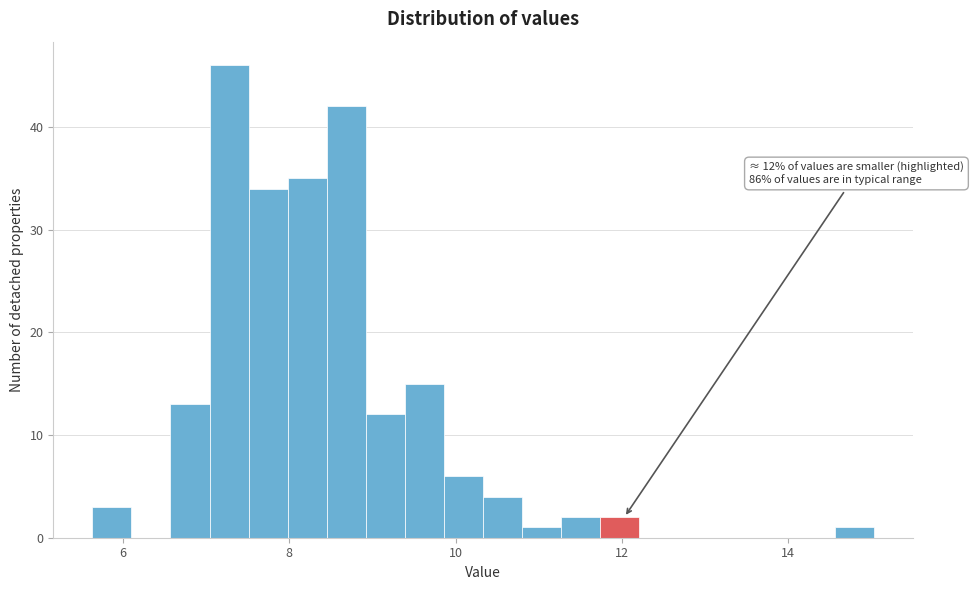

Around what value on the x-axis is the tallest bar? Give the approximate position of its centre, as read against the axis.

7.2